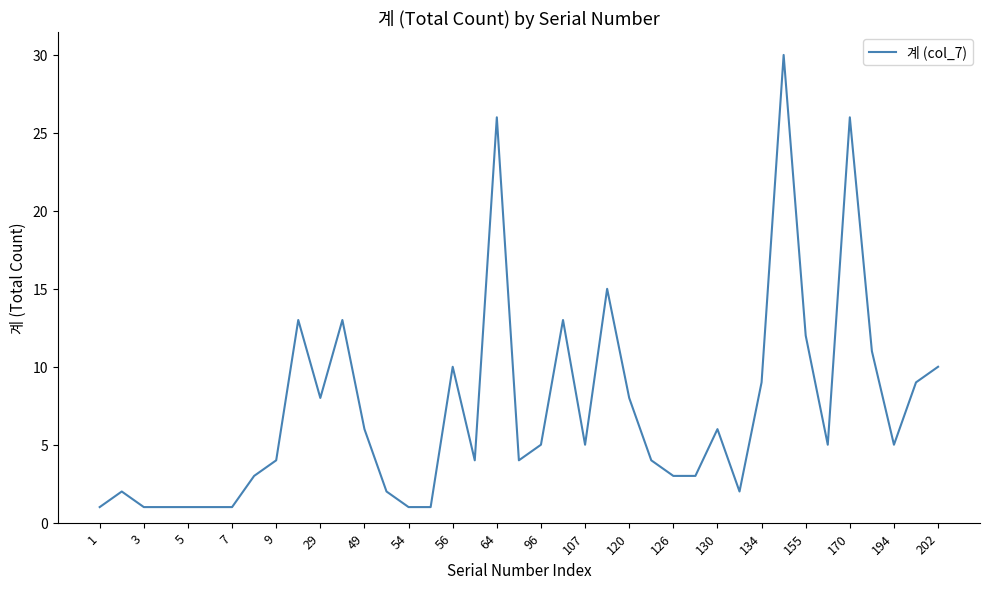

What is the maximum value shown in the chart?

30